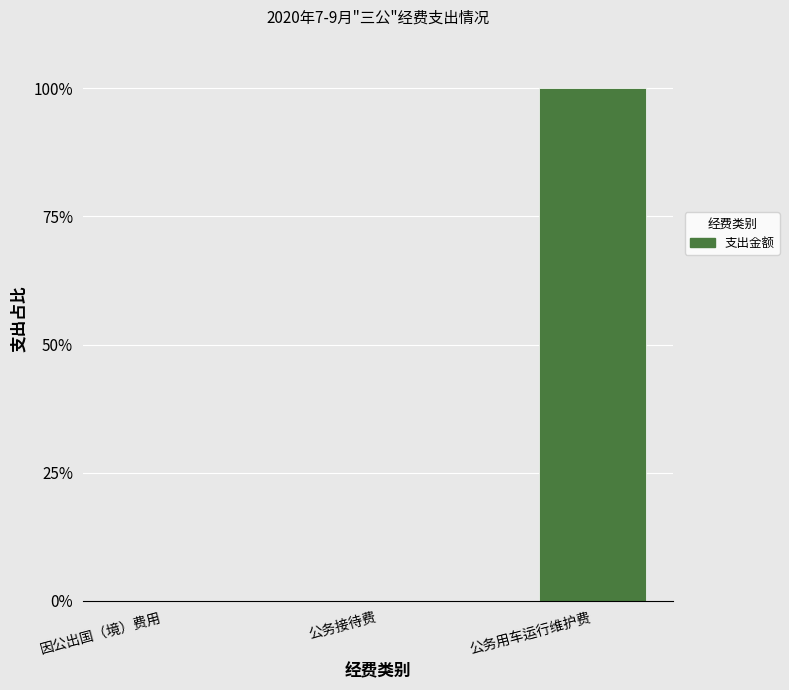

What is the maximum value shown in the chart?

100